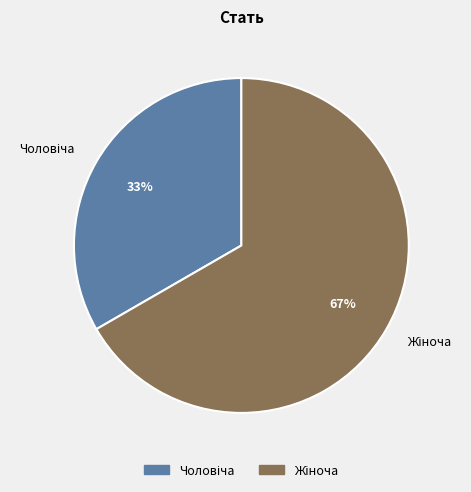

Does any single category account for the majority?

Yes